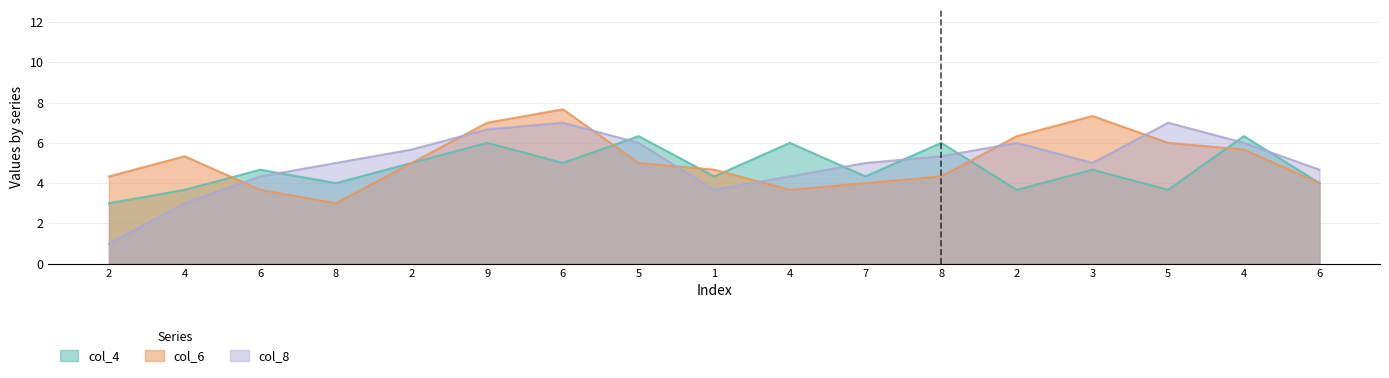

The value of col_8 at 6 is 1. True or false?

False